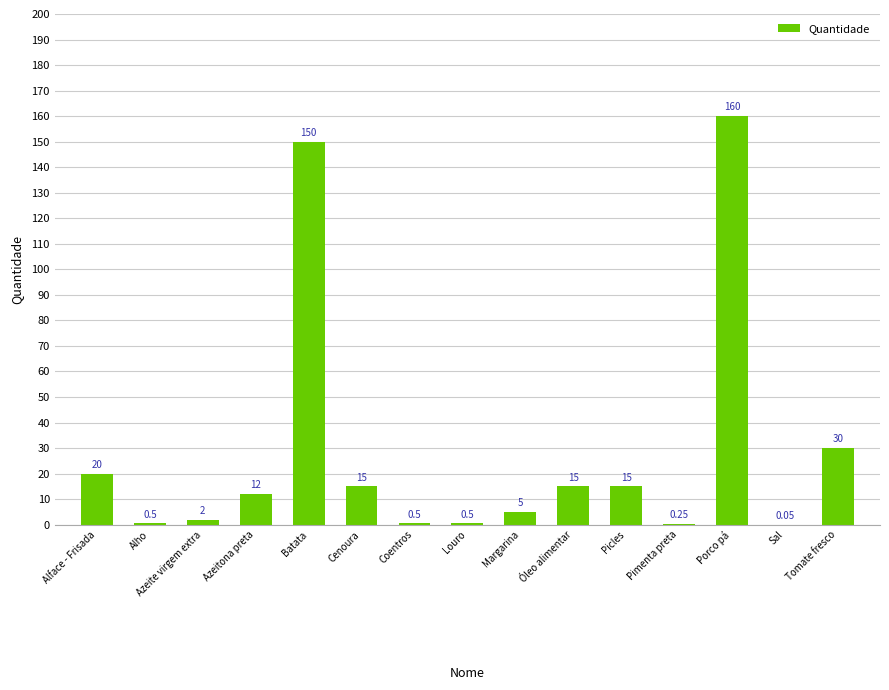

Where does the data first go above 12?

Alface - Frisada